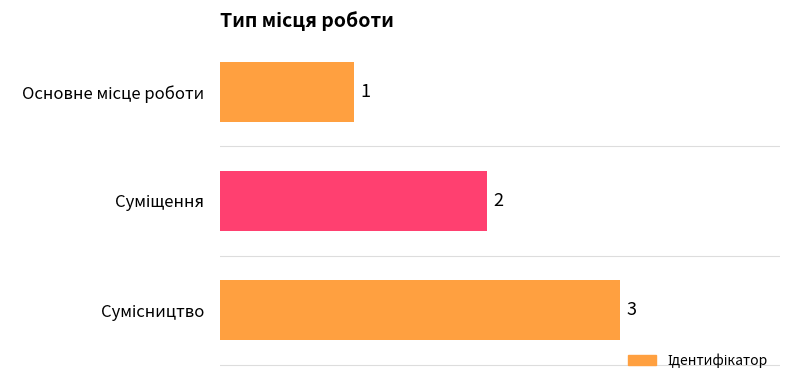

What is the value of the 3rd bar from the top?

3